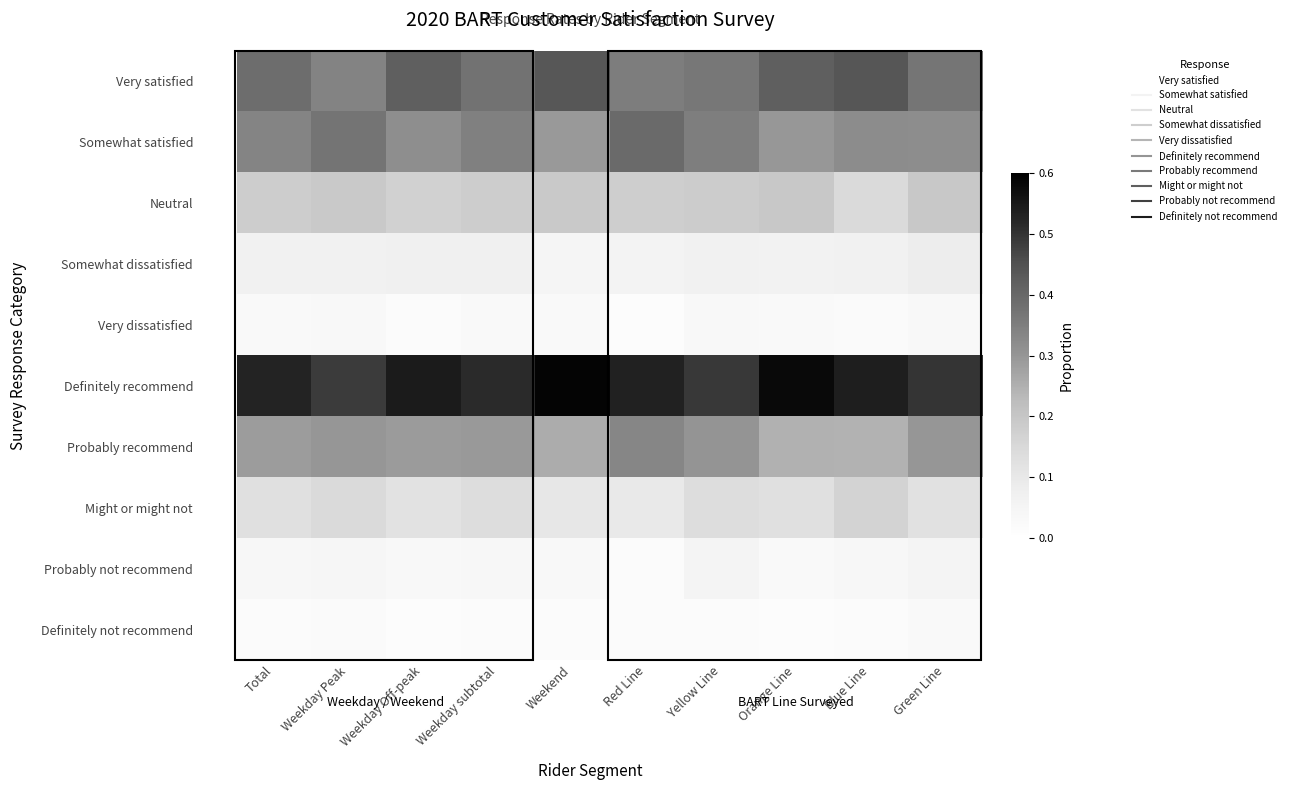

Which has a higher value, Green Line or Total?

Total